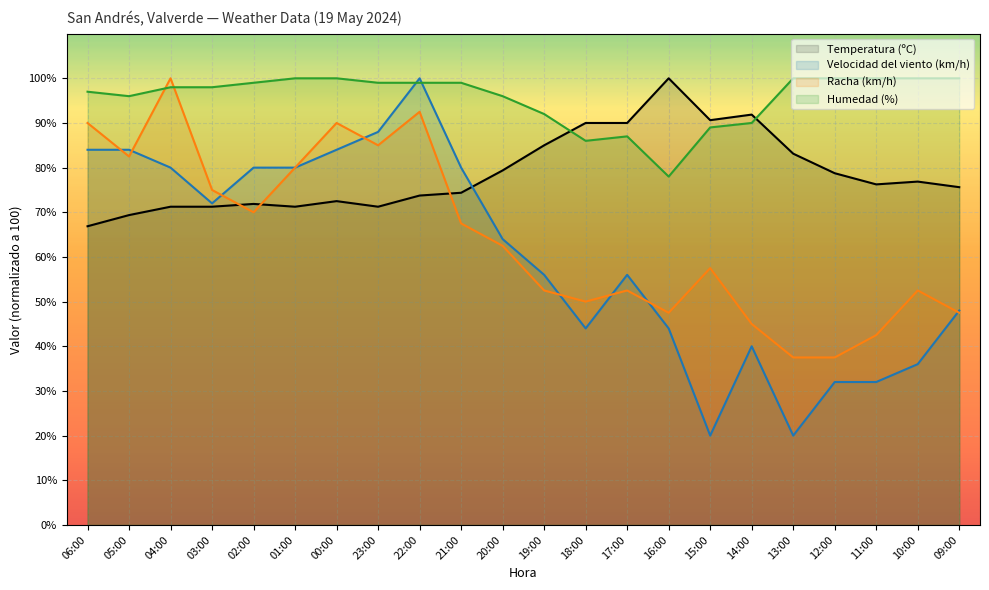

At how many categories does at least one series exceed 78?

22